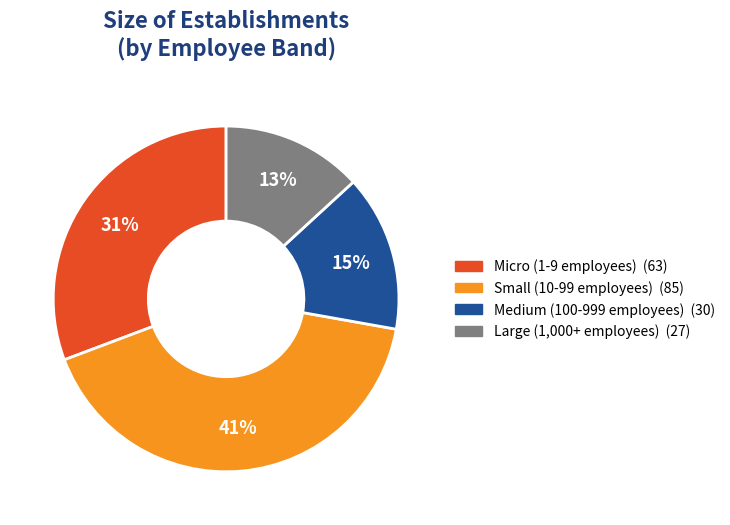

Does any single category account for the majority?

No